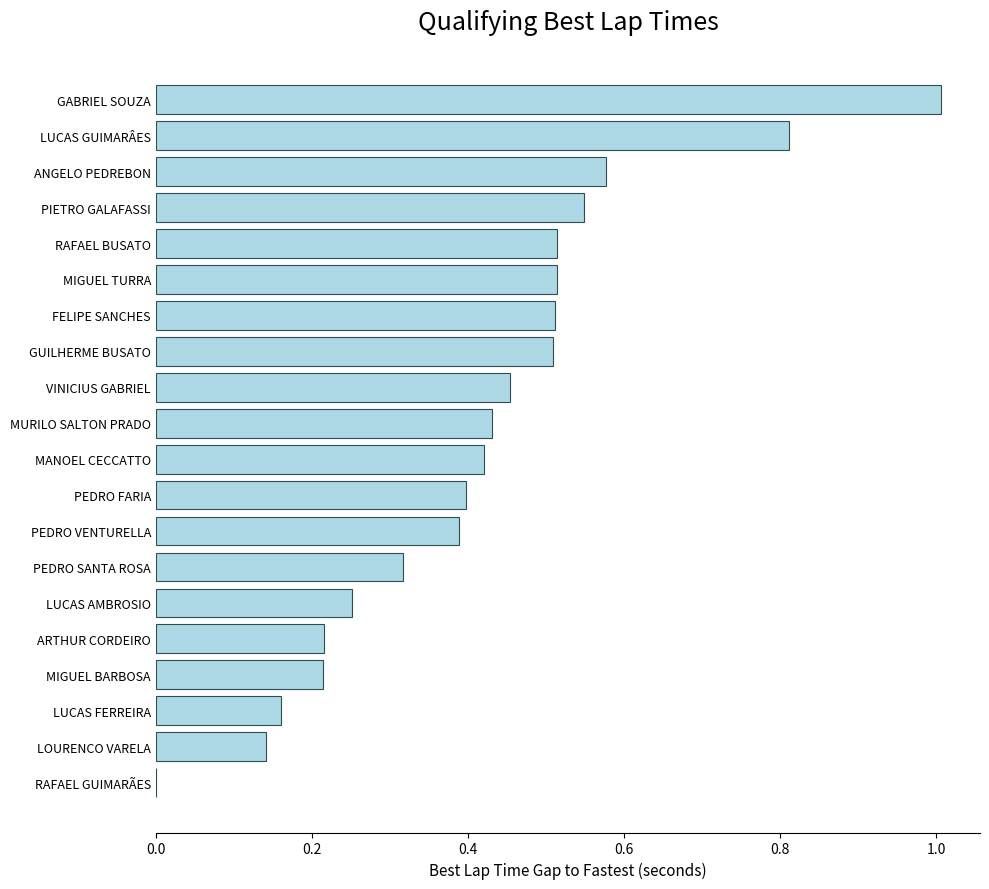

What is the change in value from MIGUEL BARBOSA to PEDRO VENTURELLA?

+0.2